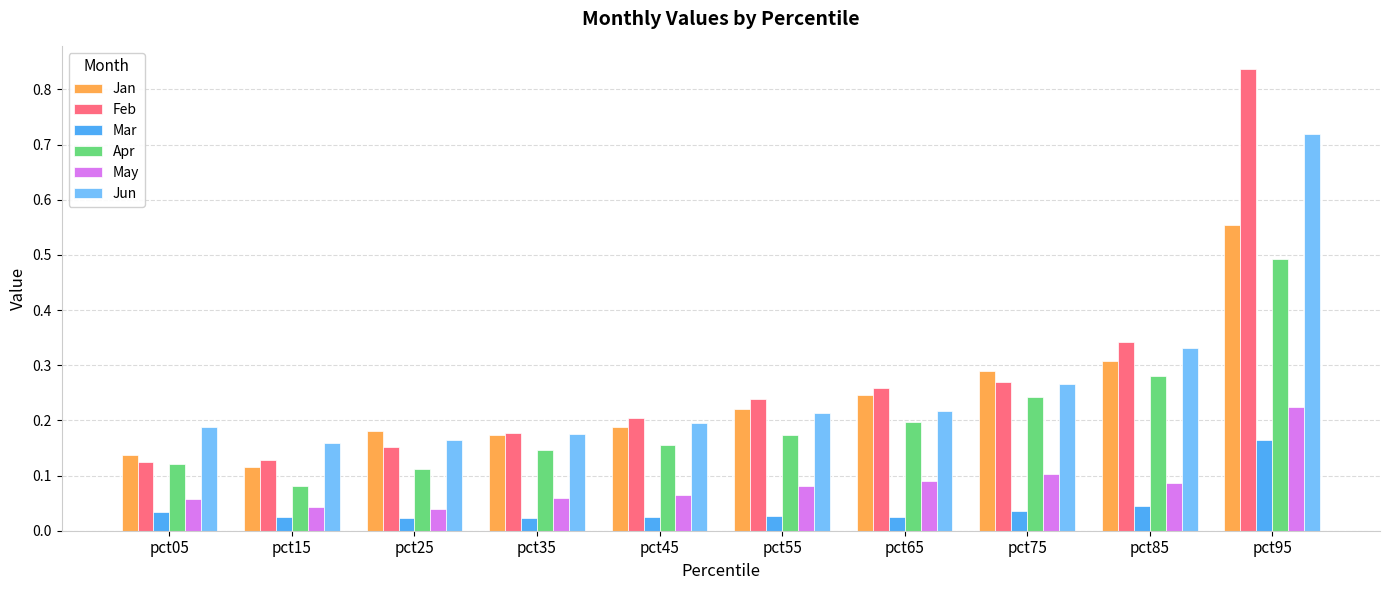

Rank the series by their maximum value, from highest to lowest.

Feb, Jun, Jan, Apr, May, Mar